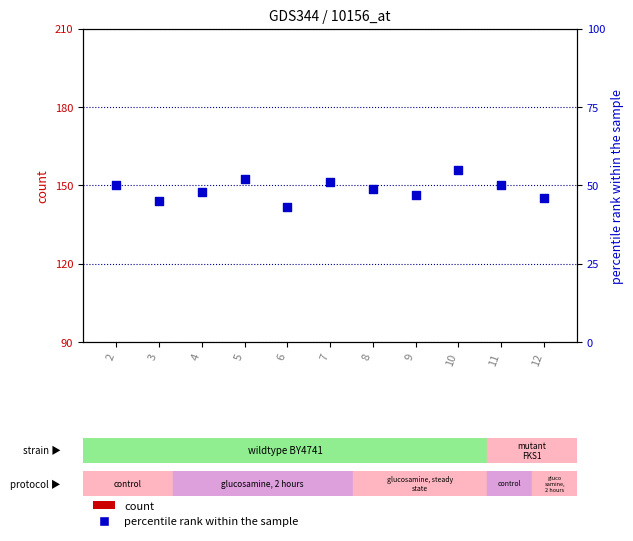

At how many categories does at least one series exceed 47?

7